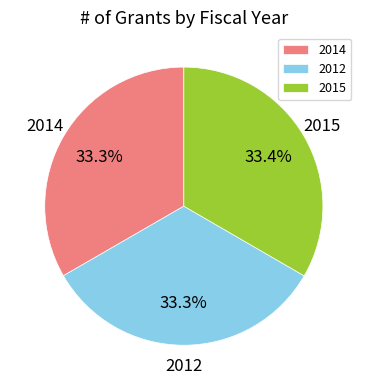

What is the ratio of the value at 2012 to the value at 2014?

1.0